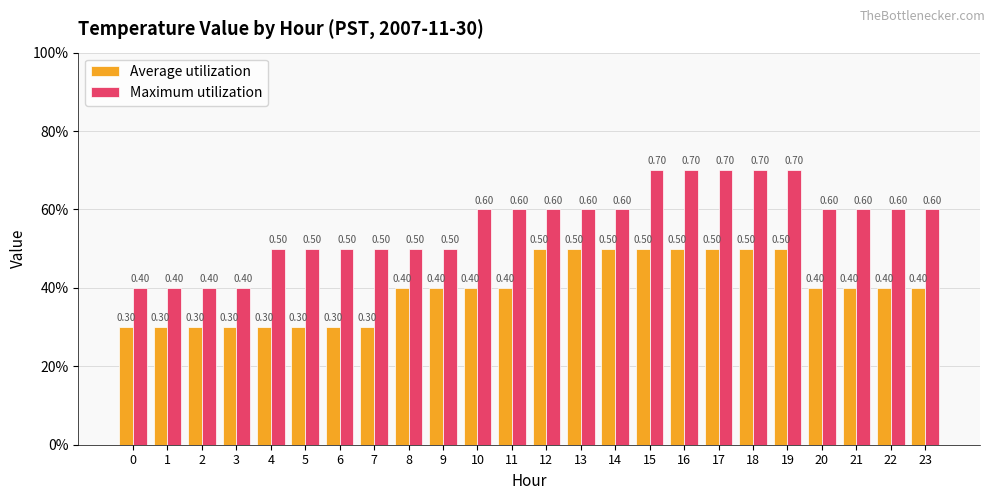

At which category is the sum across all series the highest?

15